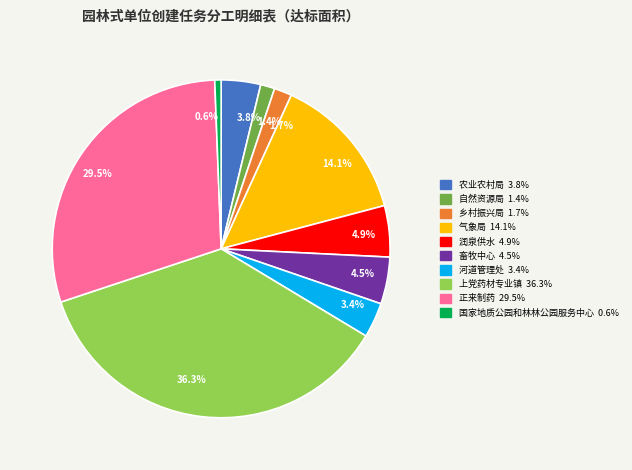

Do 1.4% and 3.4% together represent more than half of the pie?

No